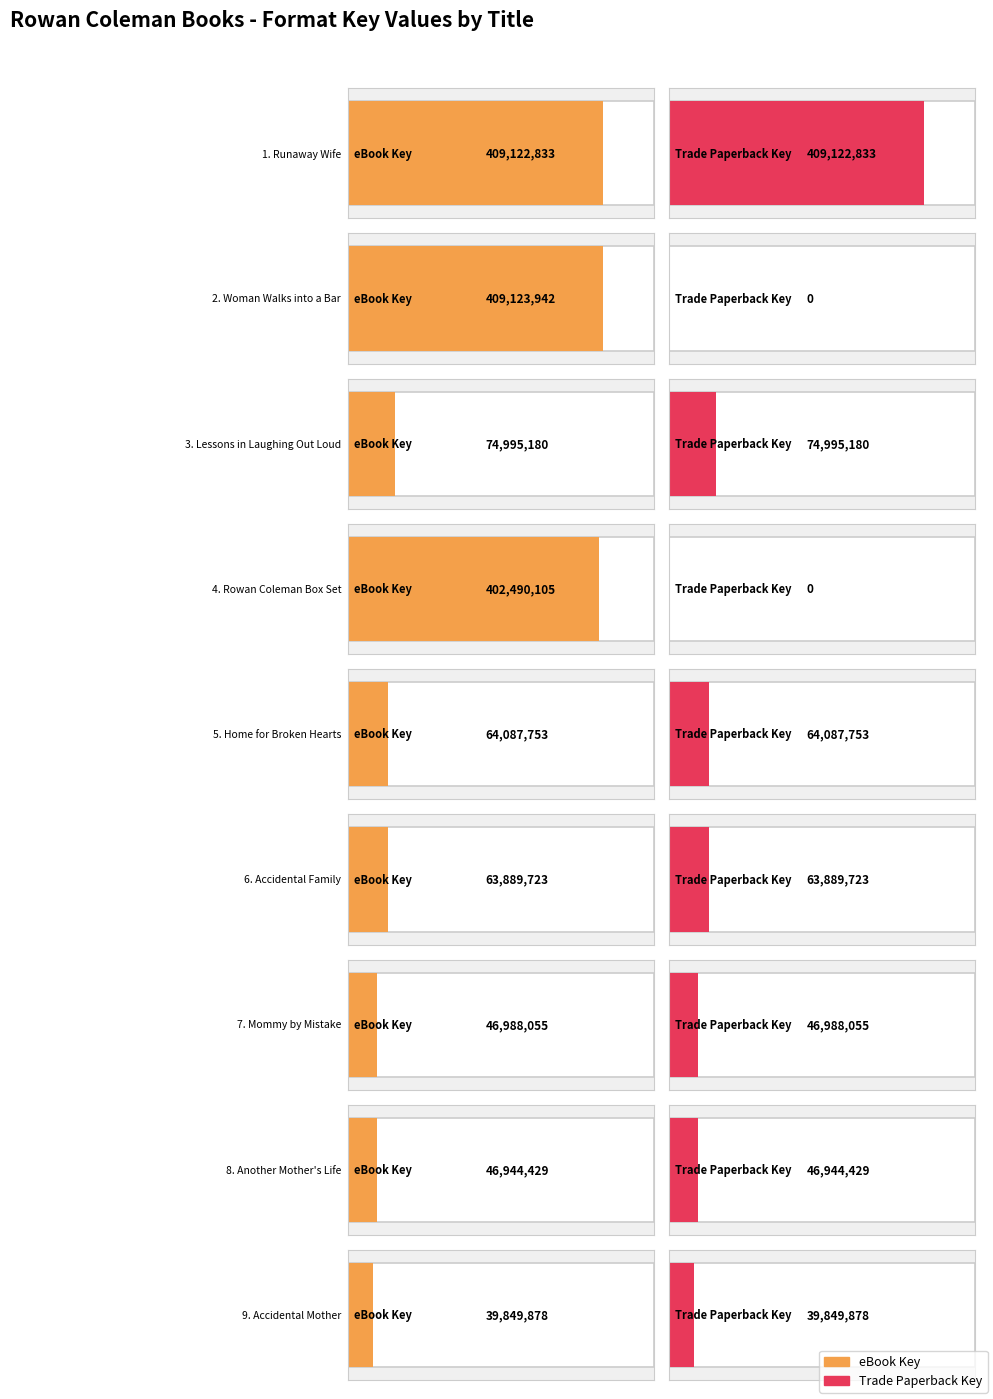

Which series has the largest total across all categories?

eBook